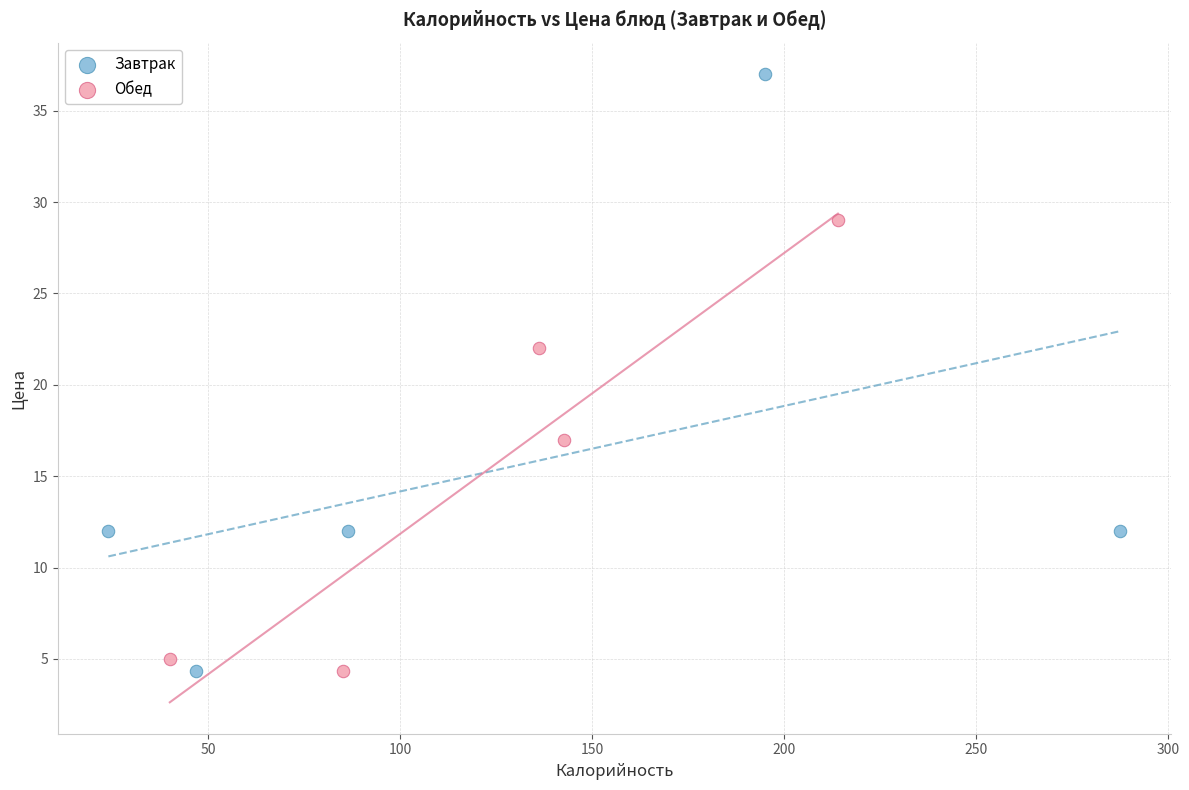

Which series reaches the maximum Y coordinate?

Завтрак